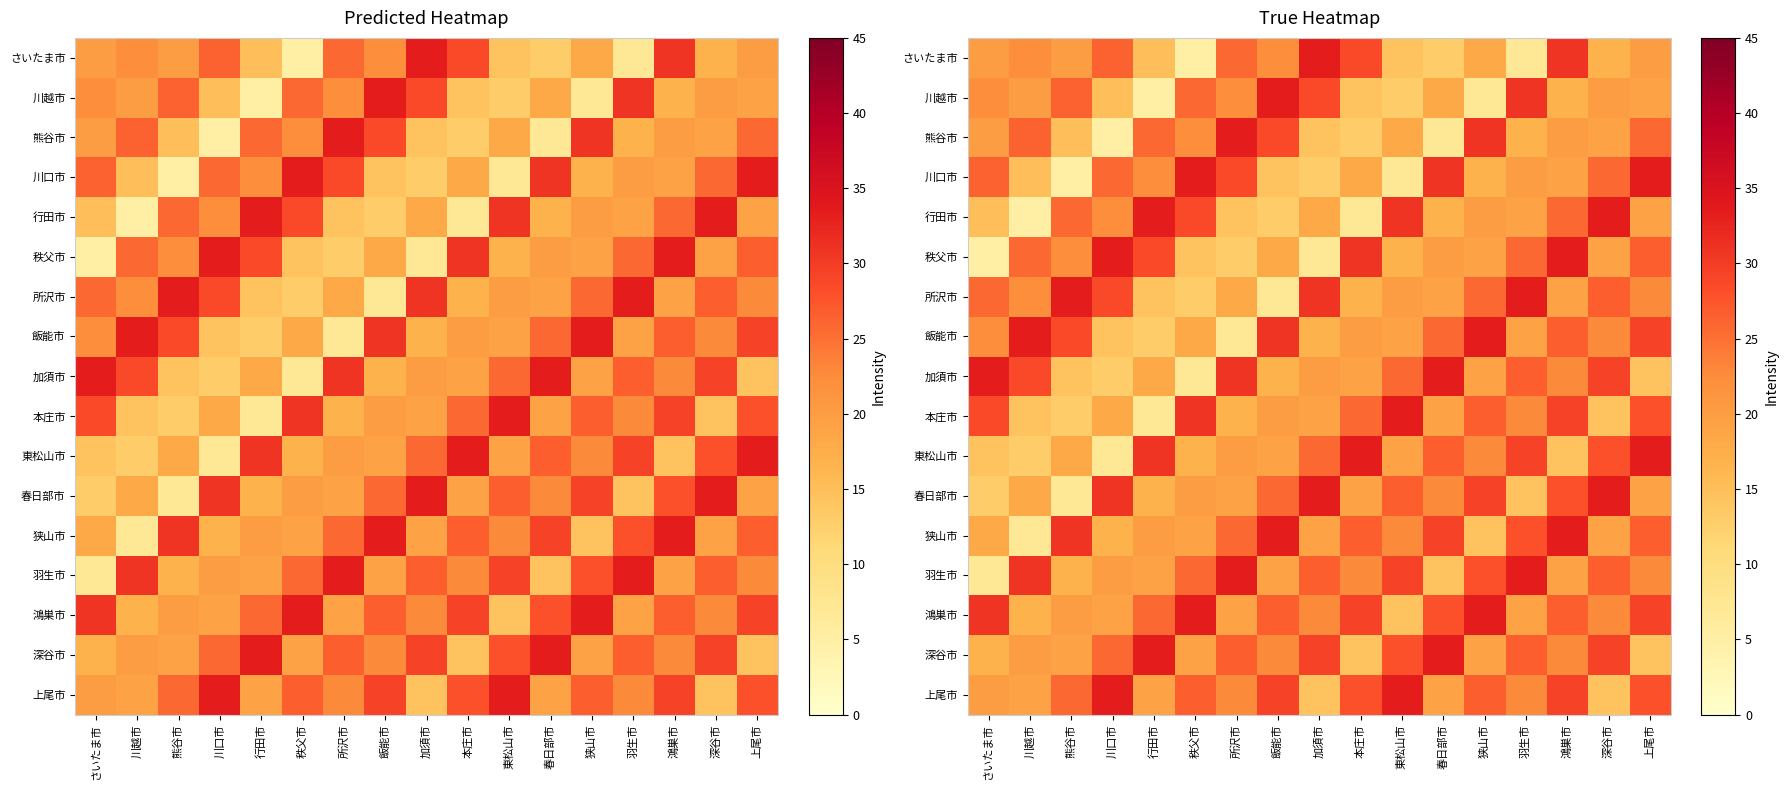

At which category does the chart reach its minimum across all series?

秩父市